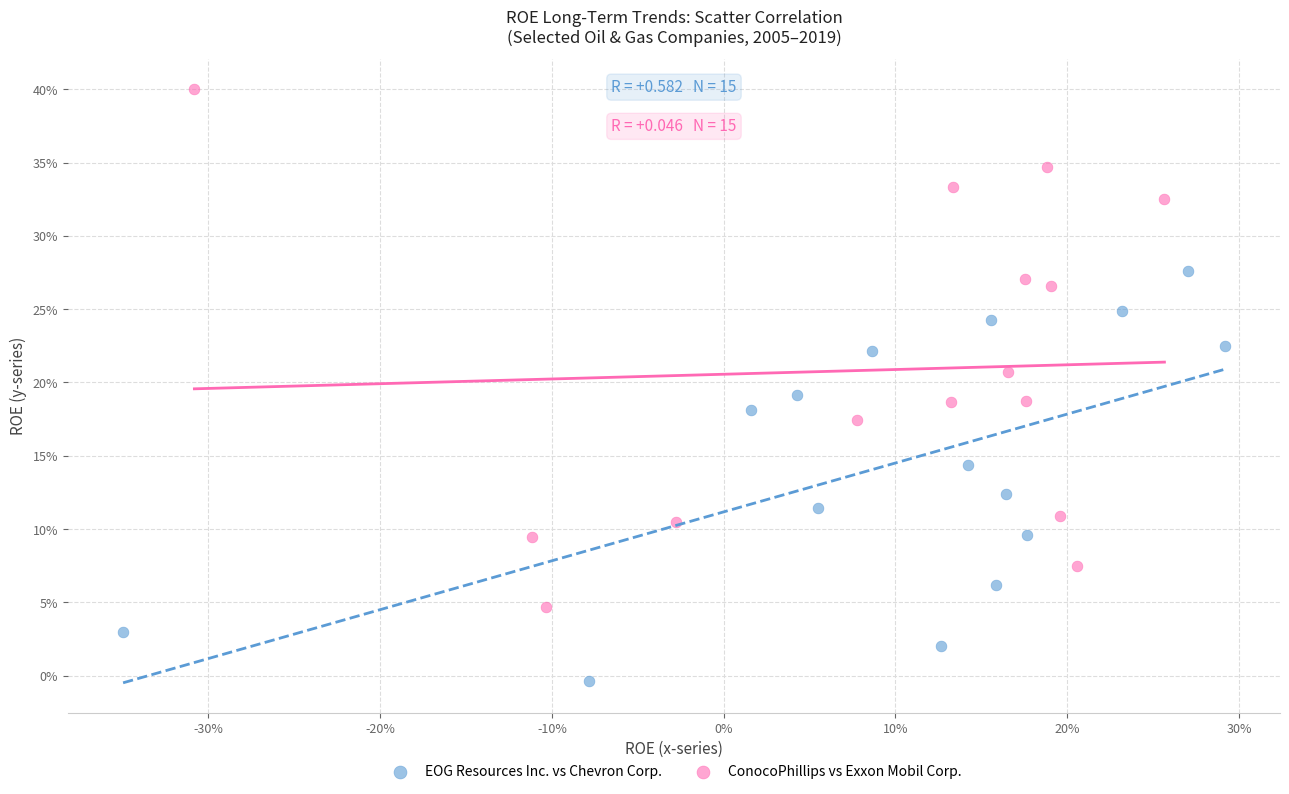

What are all the series names shown in the legend?

EOG Resources Inc. vs Chevron Corp., ConocoPhillips vs Exxon Mobil Corp.